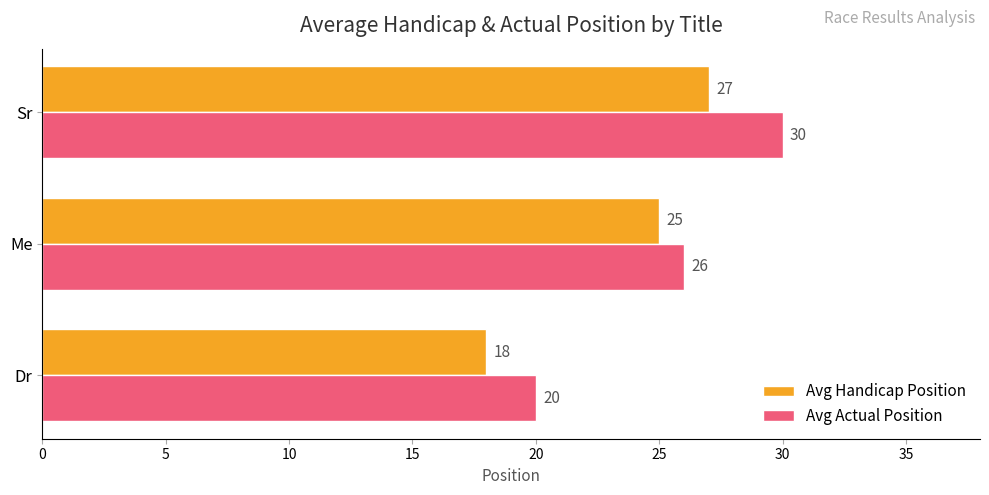

Count the Avg Actual Position values in the range 20 to 30.

3